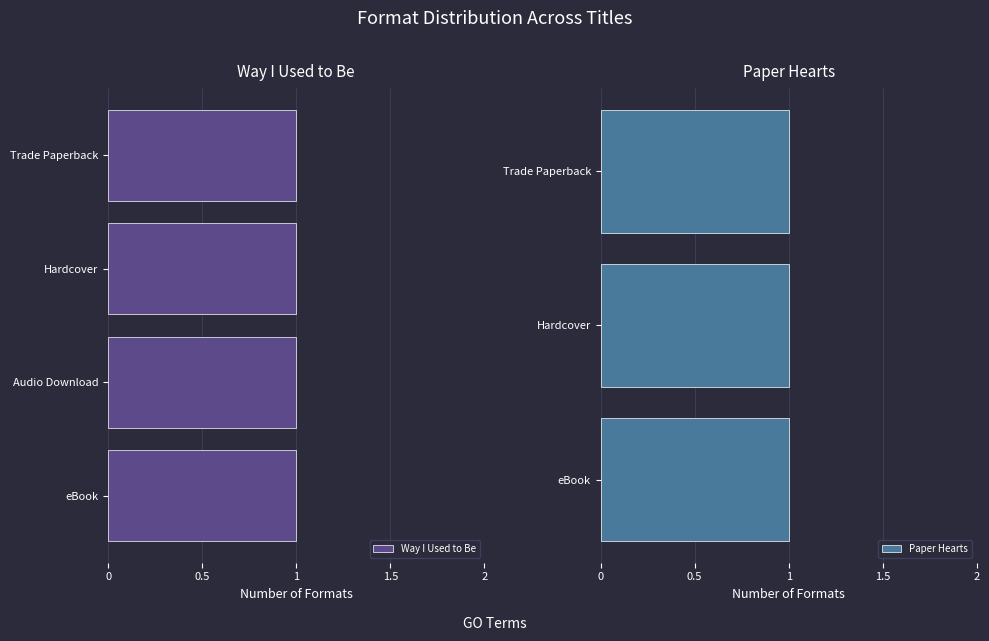

What is the sum of all Way I Used to Be values?

4